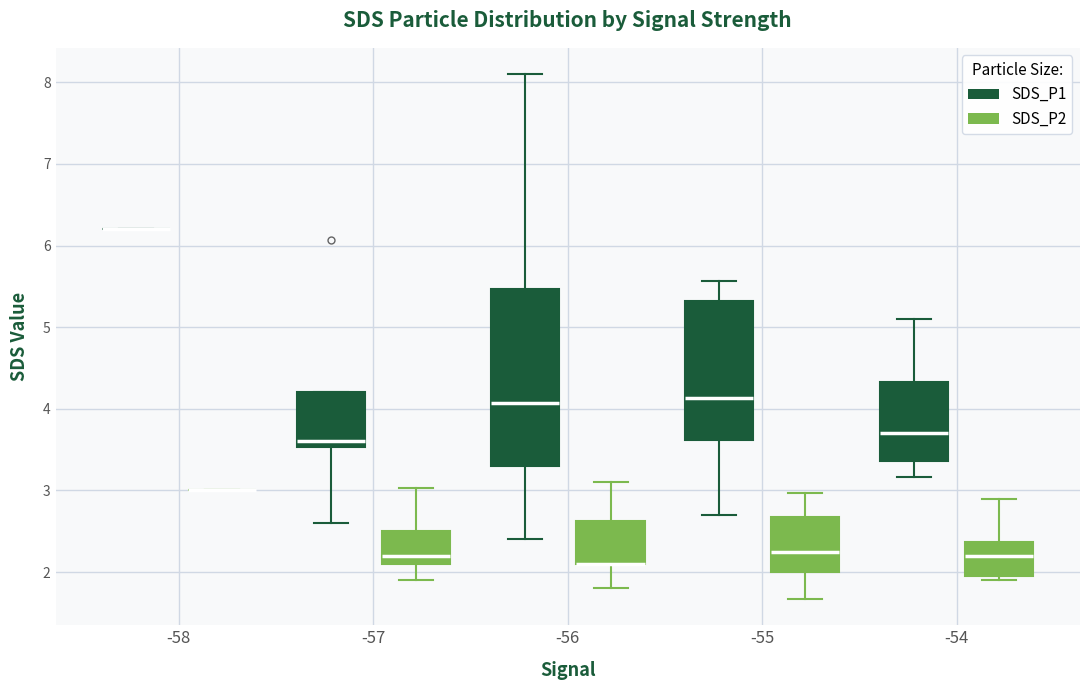

Which box is the tallest, from its lower edge to its upper edge?

-56 (SDS_P1)